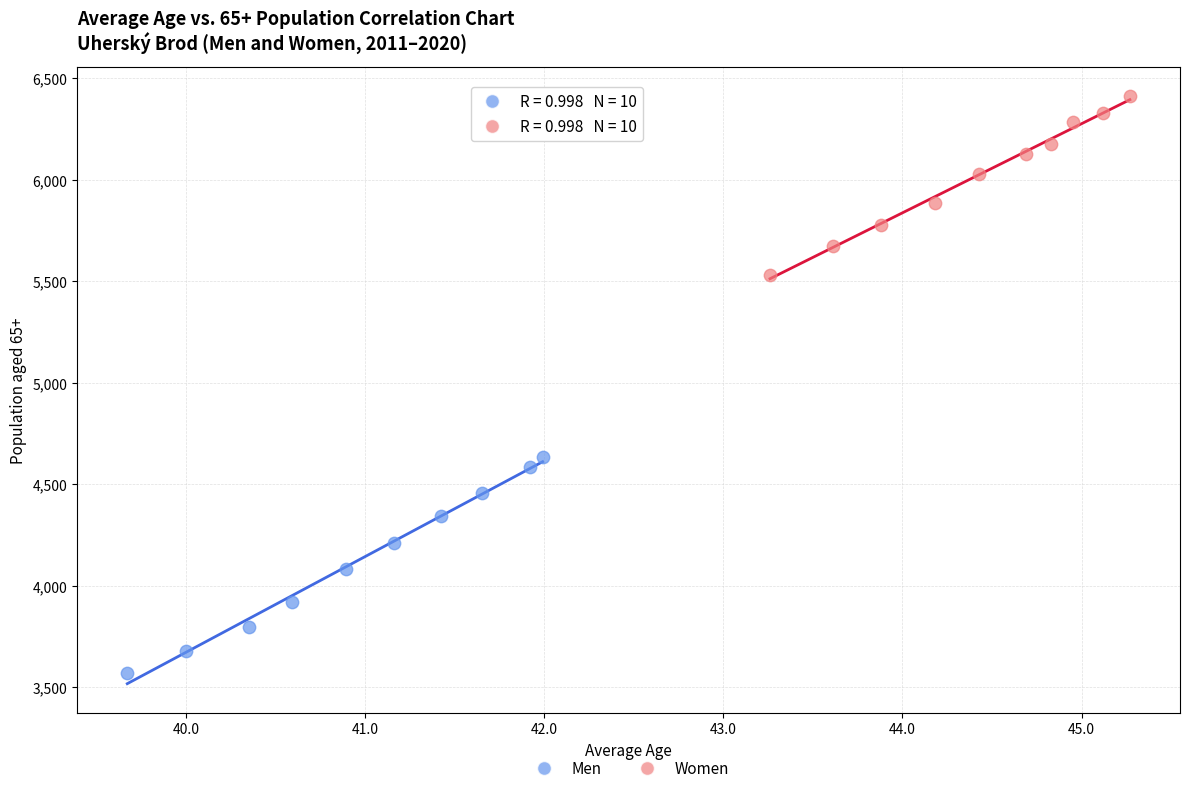

Which series reaches the maximum Y coordinate?

Women